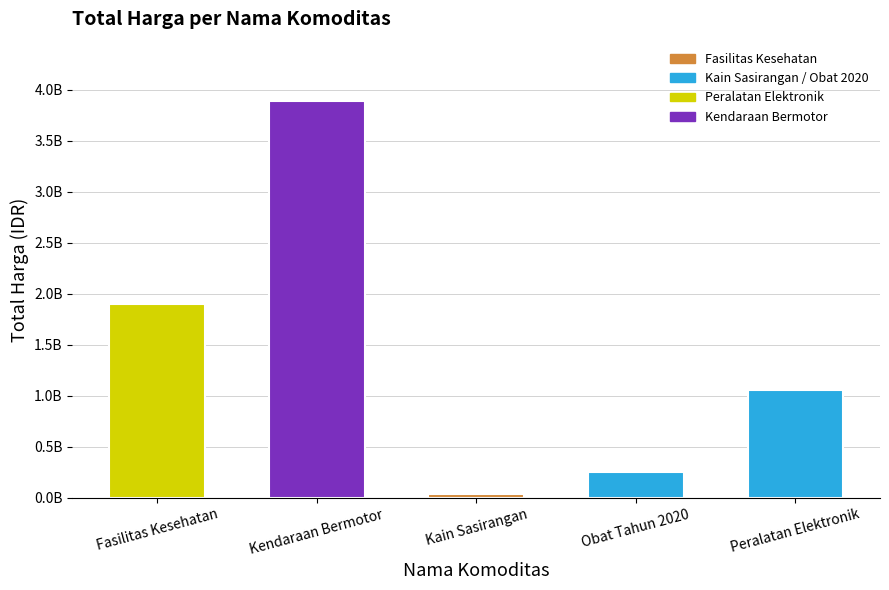

Where does the data first go above 1056371800?

Fasilitas Kesehatan